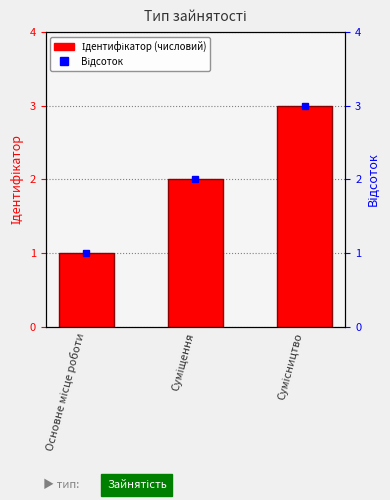

Read the value at Сумісництво.

3